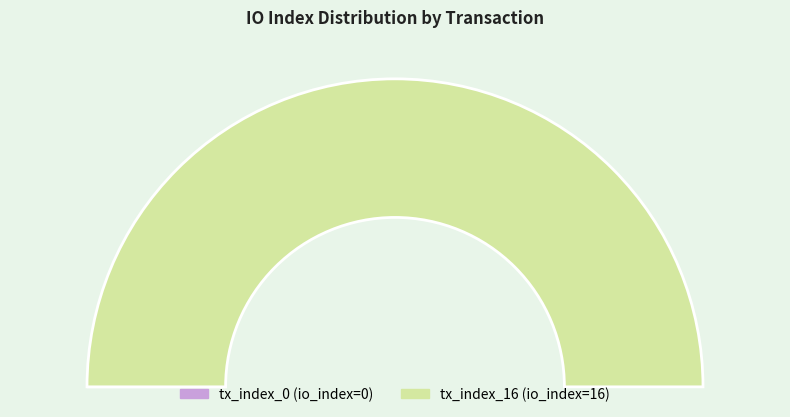

True or false: tx_index_16 accounts for 100% of the total.

True